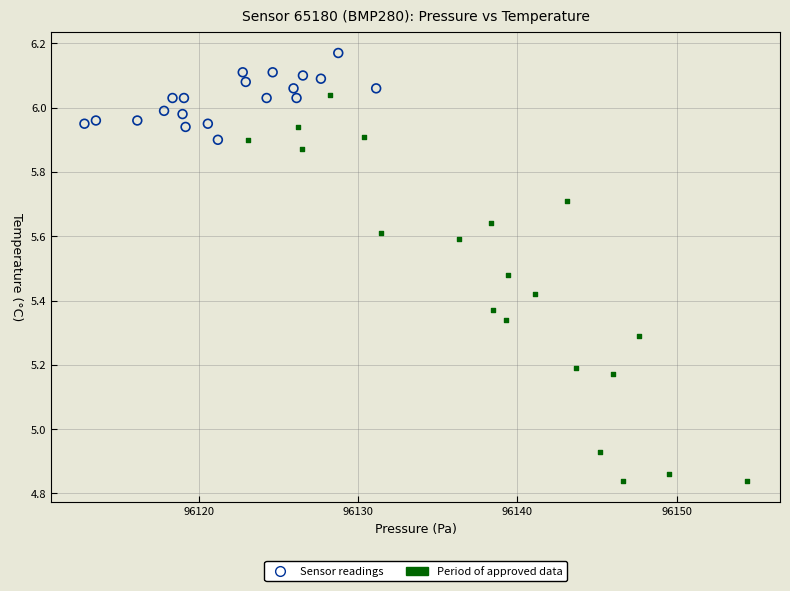

Which series reaches the maximum Y coordinate?

Sensor readings